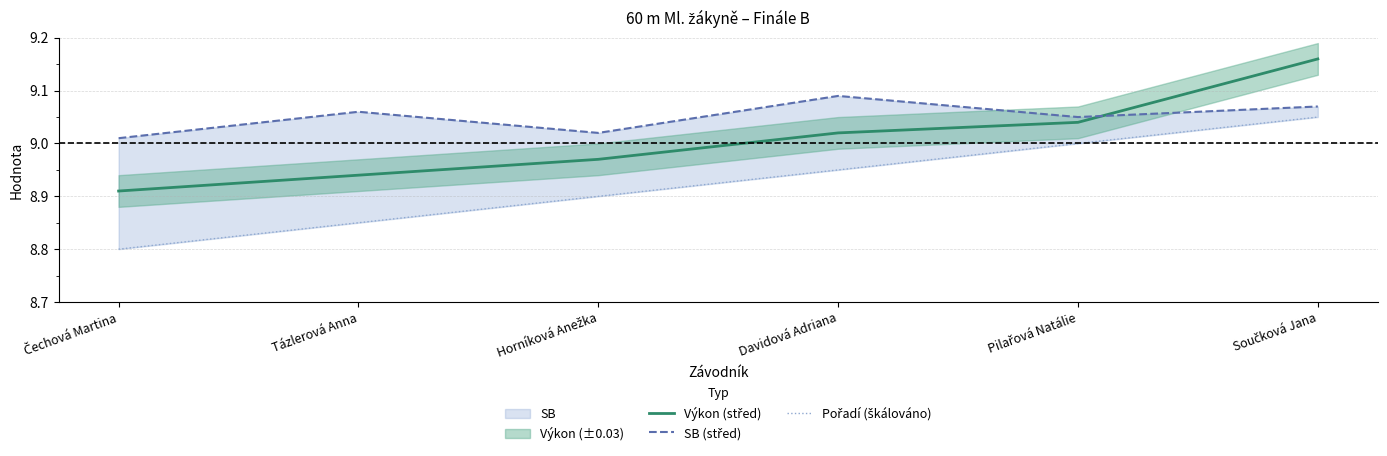

Reading left to right, extract all data points from this chart.

Výkon (střed): Čechová Martina=8.9	Tázlerová Anna=8.9	Horníková Anežka=9.0	Davidová Adriana=9.0	Pilařová Natálie=9.0	Součková Jana=9.2
SB (střed): Čechová Martina=9.0	Tázlerová Anna=9.1	Horníková Anežka=9.0	Davidová Adriana=9.1	Pilařová Natálie=9.1	Součková Jana=9.1
Pořadí (škálováno): Čechová Martina=8.8	Tázlerová Anna=8.9	Horníková Anežka=8.9	Davidová Adriana=9.0	Pilařová Natálie=9.0	Součková Jana=9.1